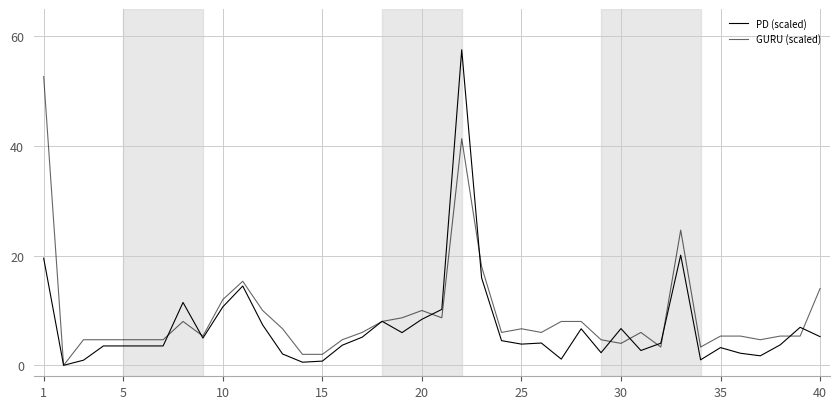

How many lines are shown in the chart?

2